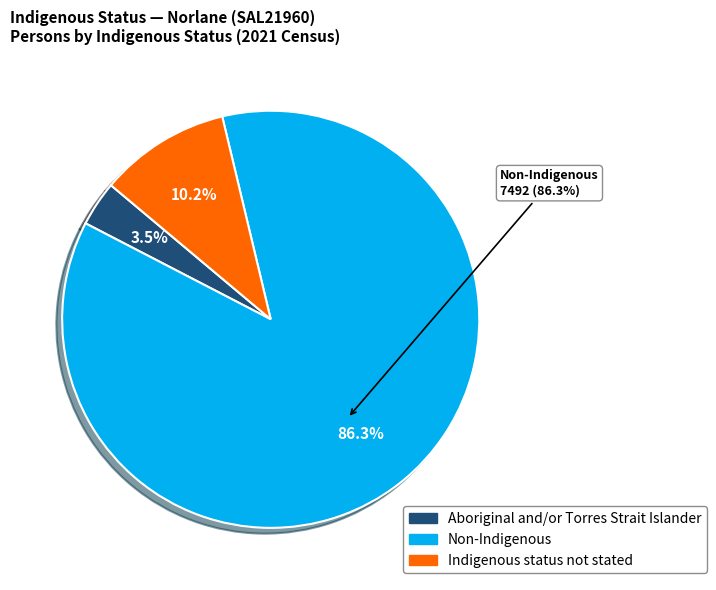

Which has a higher value, Aboriginal and/or Torres Strait Islander or Indigenous status not stated?

Indigenous status not stated